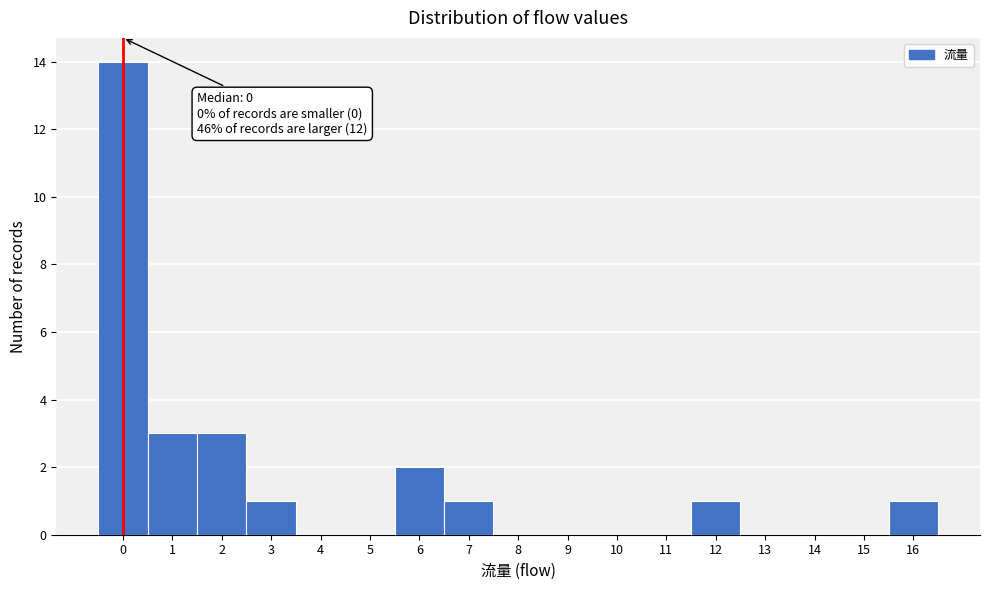

Over which range of the x-axis is the bar tallest?

-0.5 to 0.5